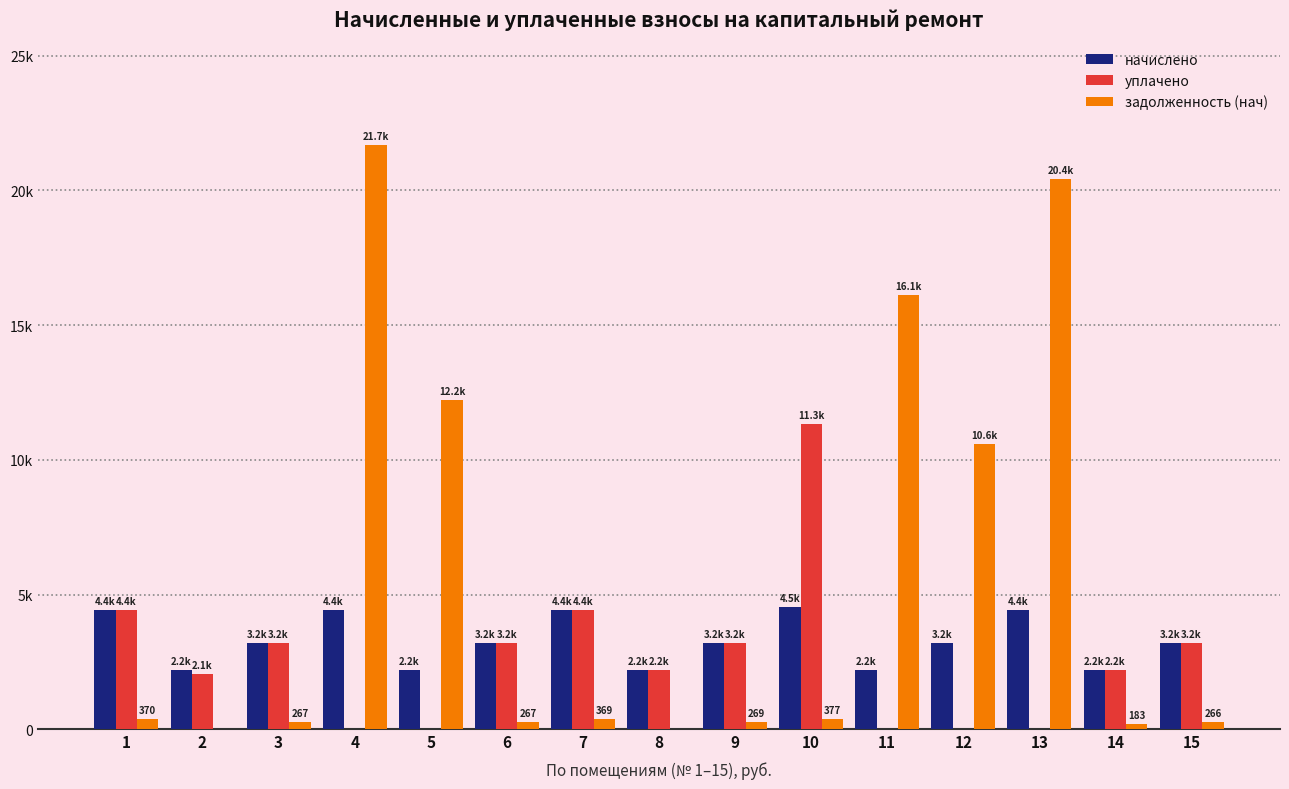

What is the average value of the задолженность (нач) series?

5557.7